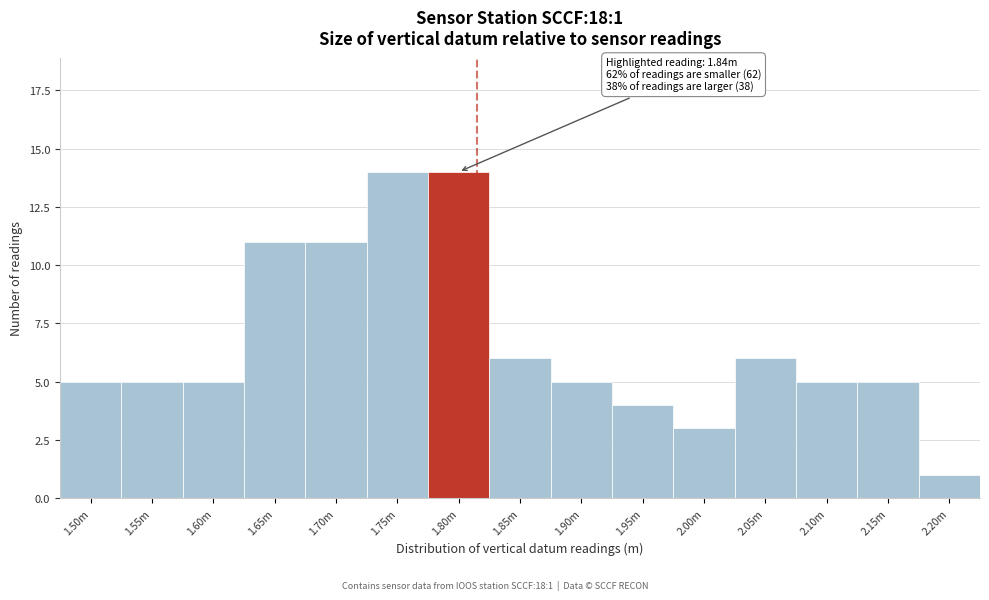

Reading left to right, extract all data points from this chart.

1.50m=5	1.55m=5	1.60m=5	1.65m=11	1.70m=11	1.75m=14	1.80m=14	1.85m=6	1.90m=5	1.95m=4	2.00m=3	2.05m=6	2.10m=5	2.15m=5	2.20m=1